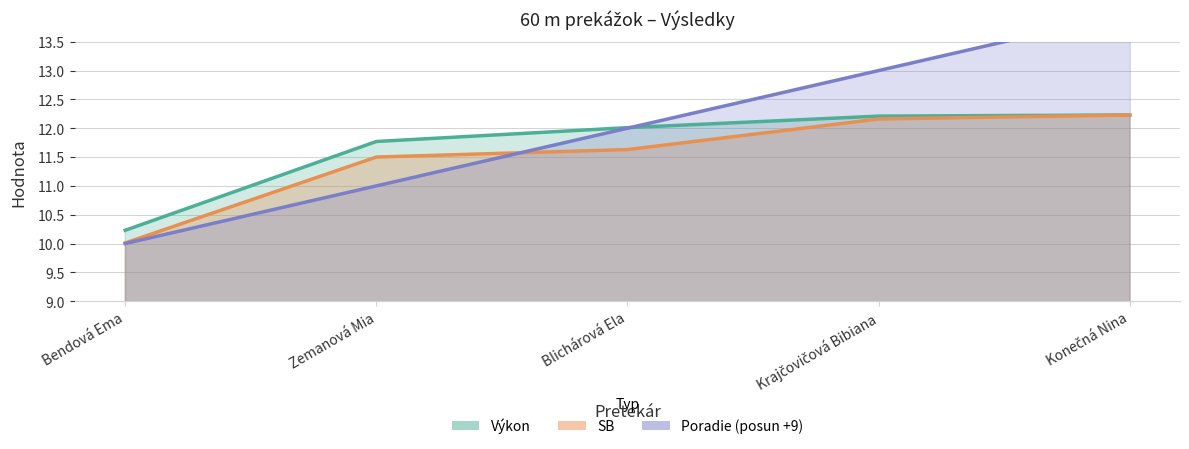

Rank the series by their maximum value, from highest to lowest.

Poradie, Výkon, SB